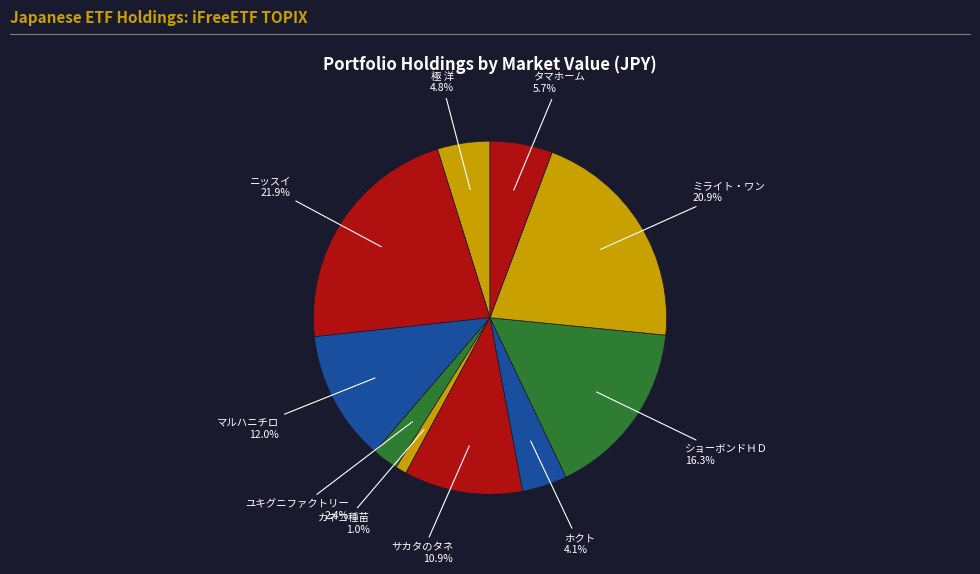

Rank the categories by value from lowest to highest.

カネコ種苗, ユキグニファクトリー, ホクト, 極 洋, タマホーム, サカタのタネ, マルハニチロ, ショーボンドＨＤ, ミライト・ワン, ニッスイ